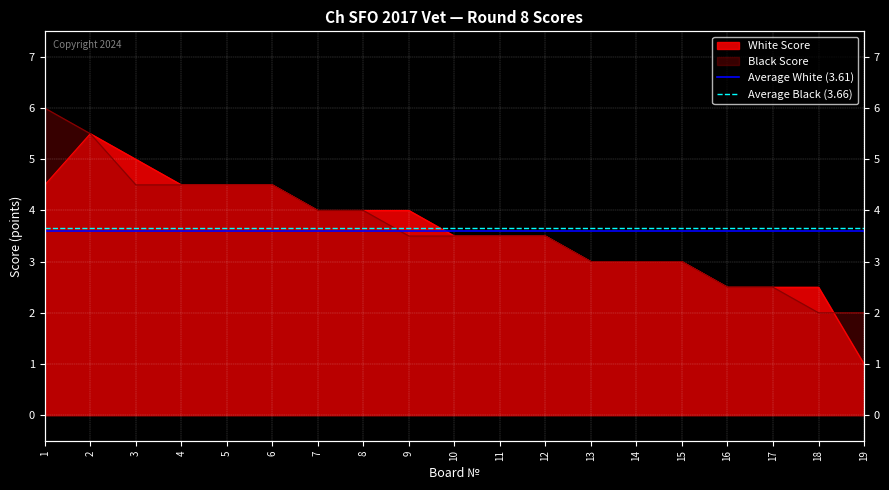

What is the sum of all Average Black (3.66) values?

7.3